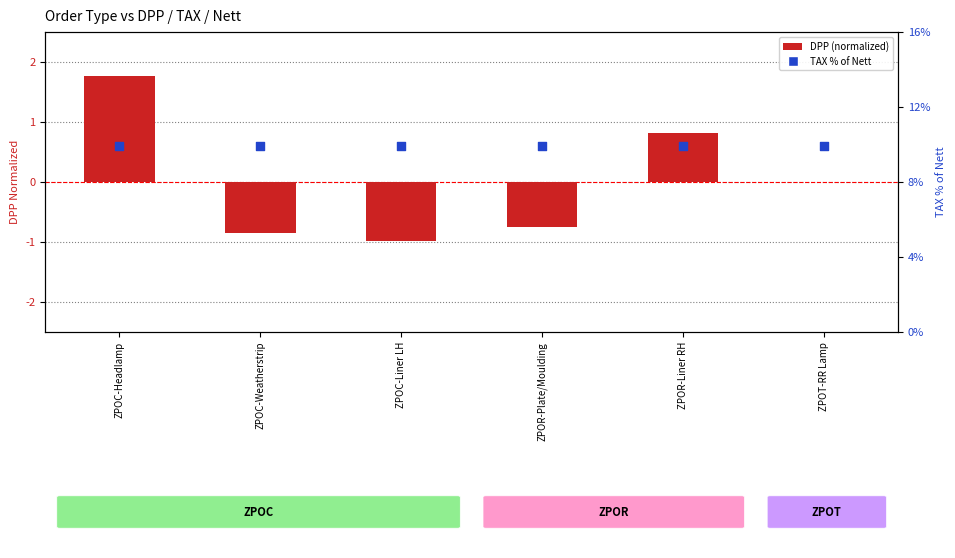

What is the total value across all series at ZPOR-Liner RH?

10.7